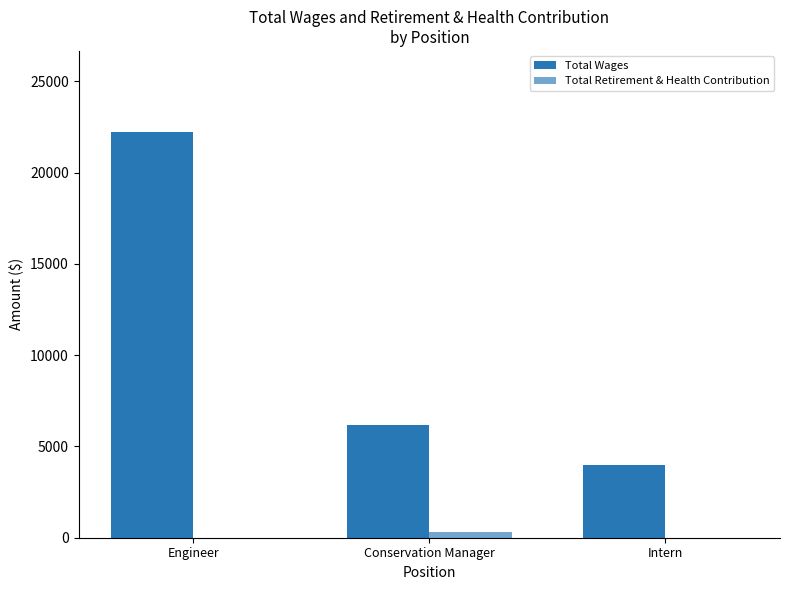

What is the value of the Total Wages bar at the 1st from the left?

22229